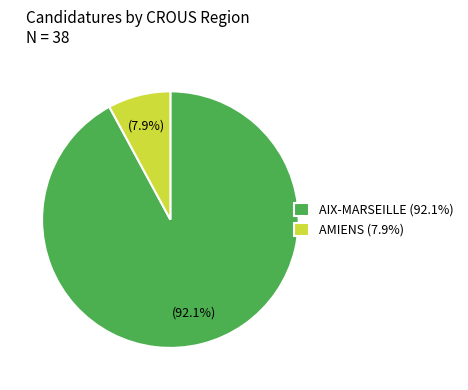

What is the ratio of the value at AIX-MARSEILLE (92.1%) to the value at AMIENS (7.9%)?

11.7